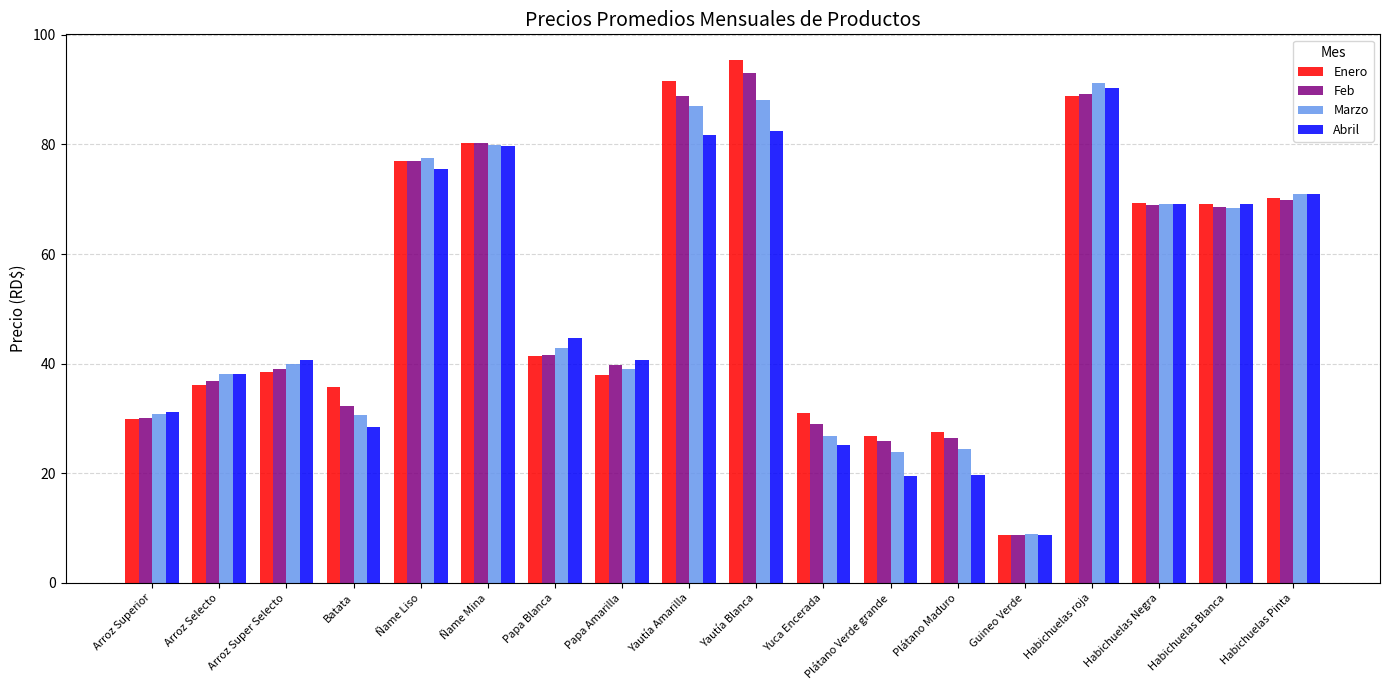

What is the label of the 8th bar from the right?

Yuca Encerada